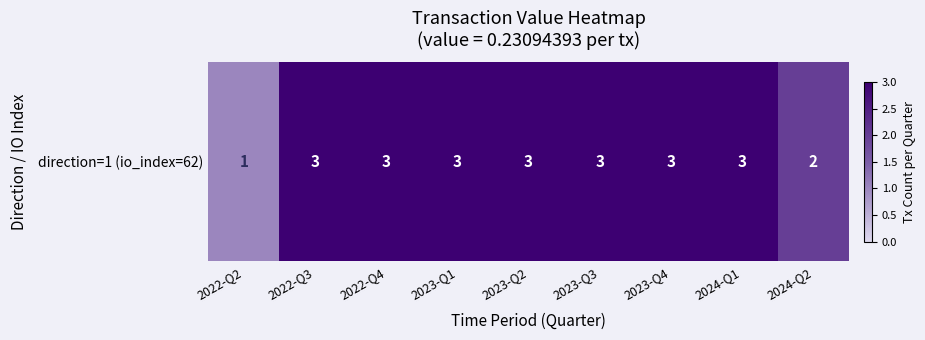

What is the average value?

3